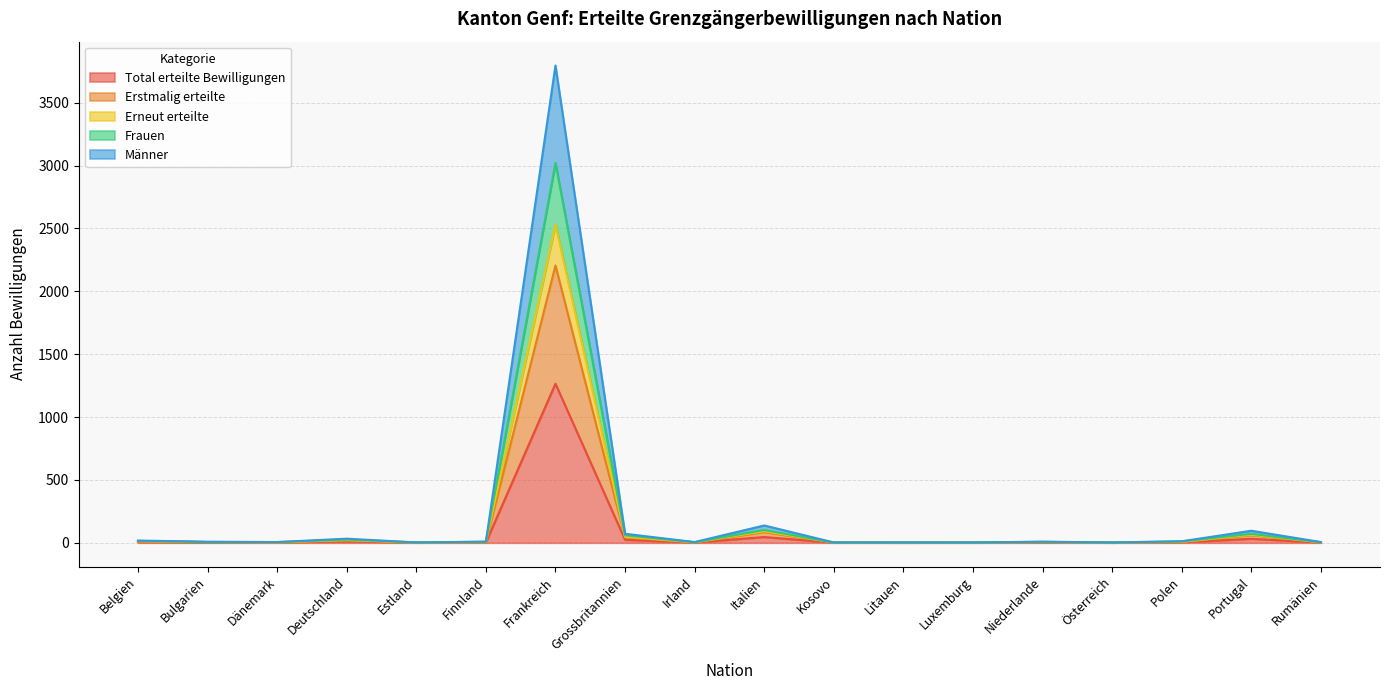

True or false: Total erteilte Bewilligungen and Frauen cross at least once.

False